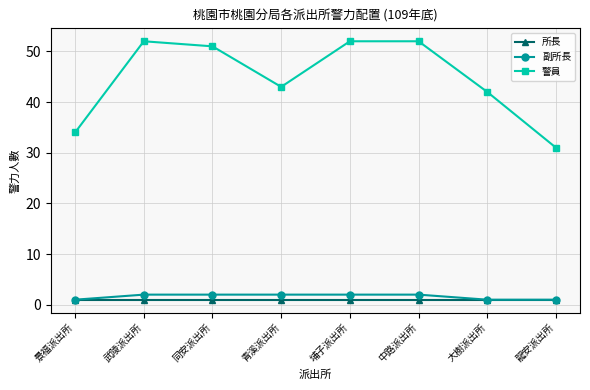

What is the highest value of the 警員 series?

52